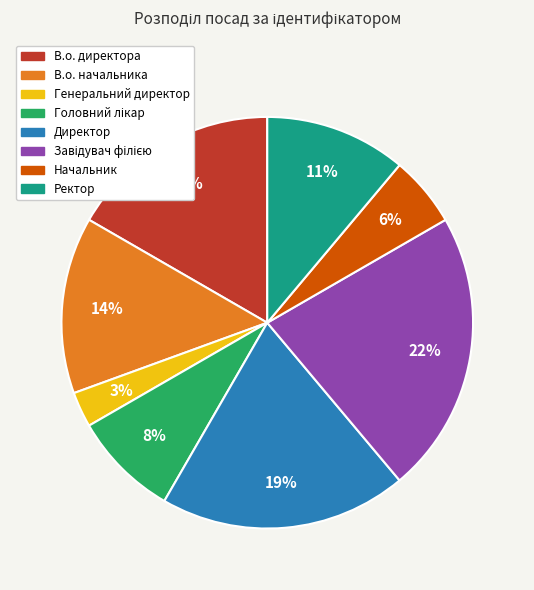

Do Директор and В.о. начальника together represent more than half of the pie?

No